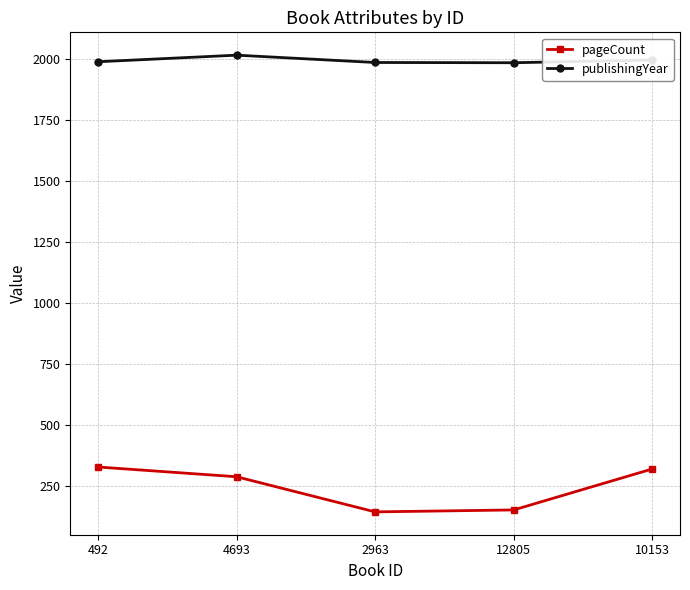

What is the maximum value for pageCount?

328